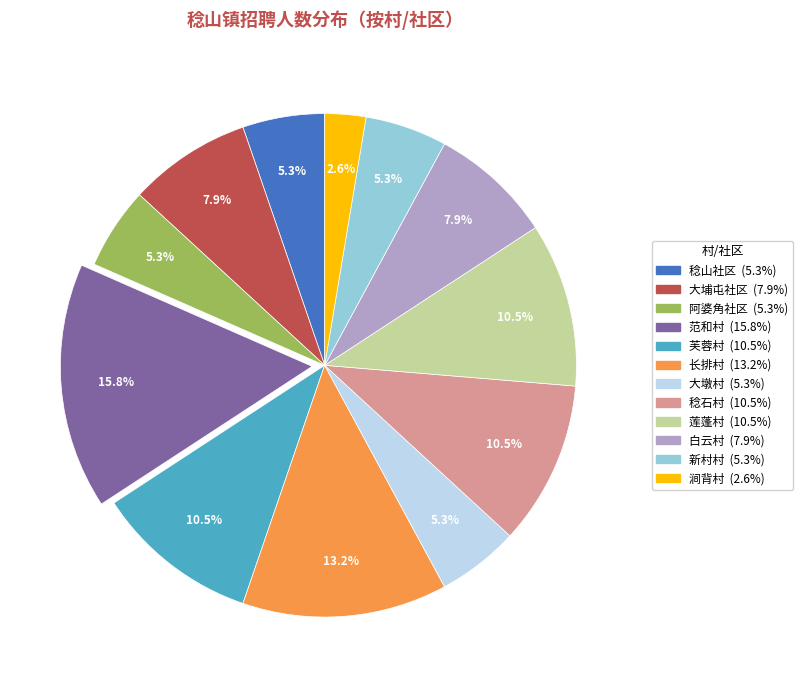

Is there any slice that represents more than half of the pie?

No